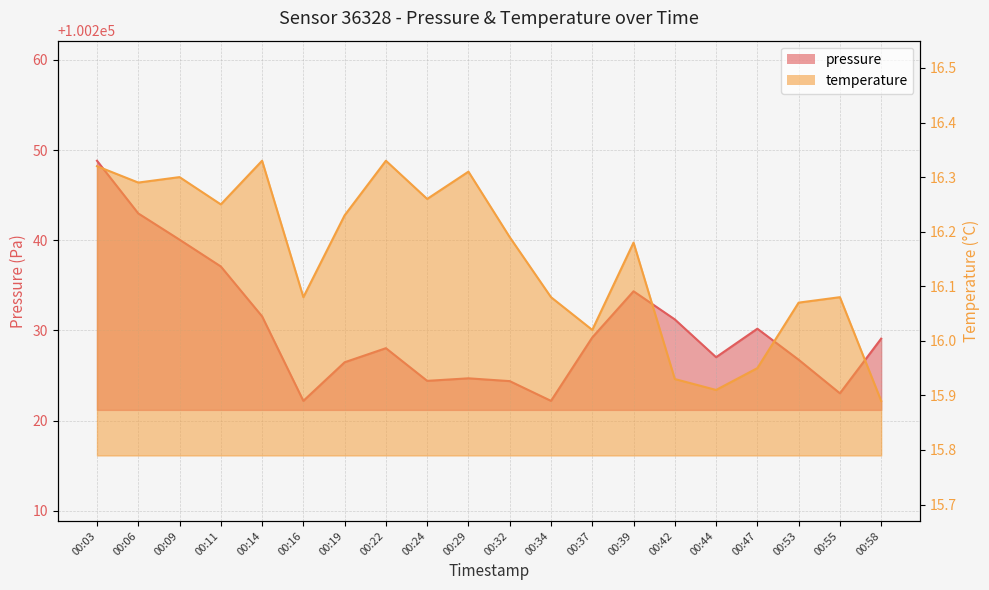

Which has a higher value, 00:37 or 00:22?

00:37